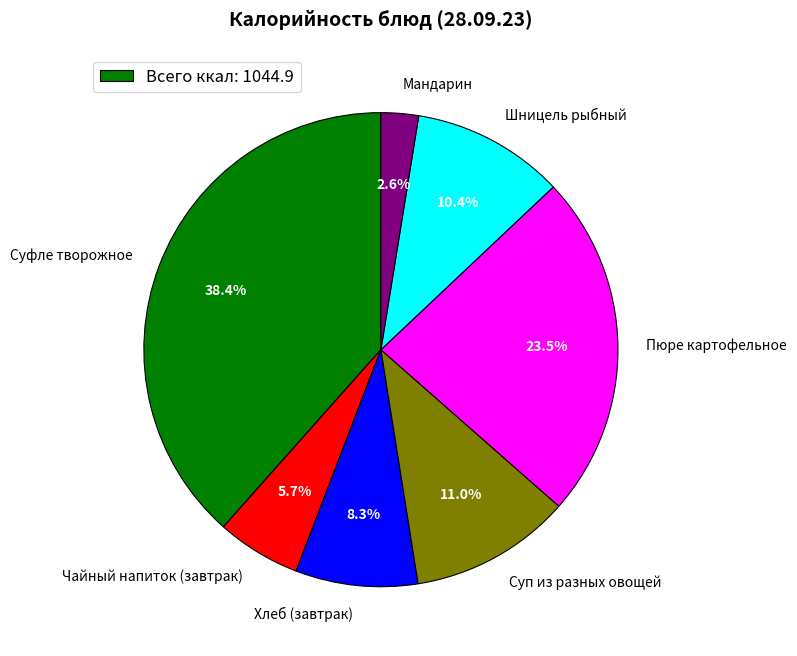

What is the total percentage of Суп из разных овощей and Мандарин?

13.6%